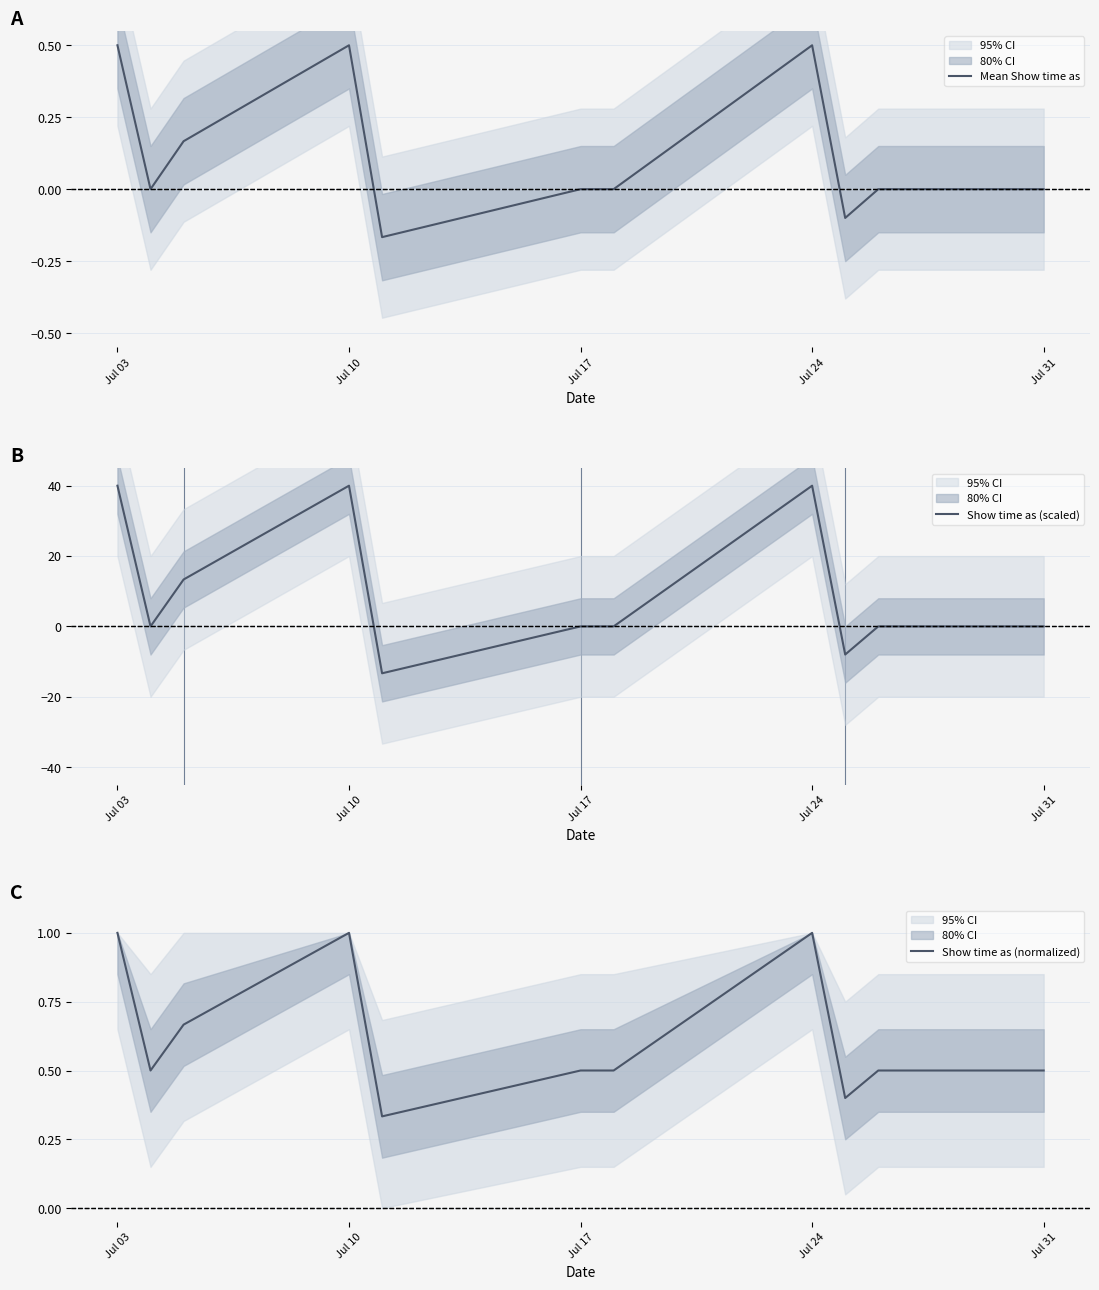

Is it true that Mean Show time as equals 0.5 at Jul 03?

True